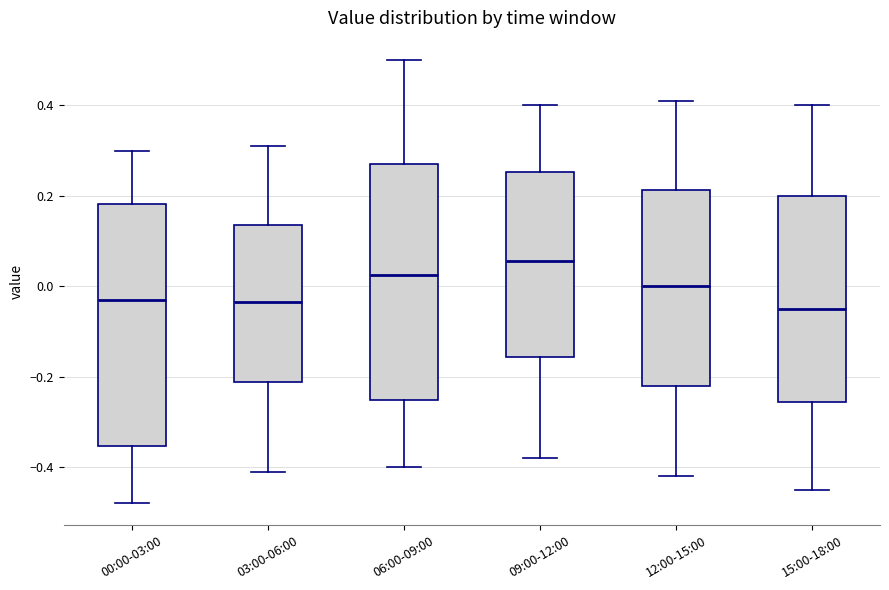

Which box's median line is the highest?

09:00-12:00